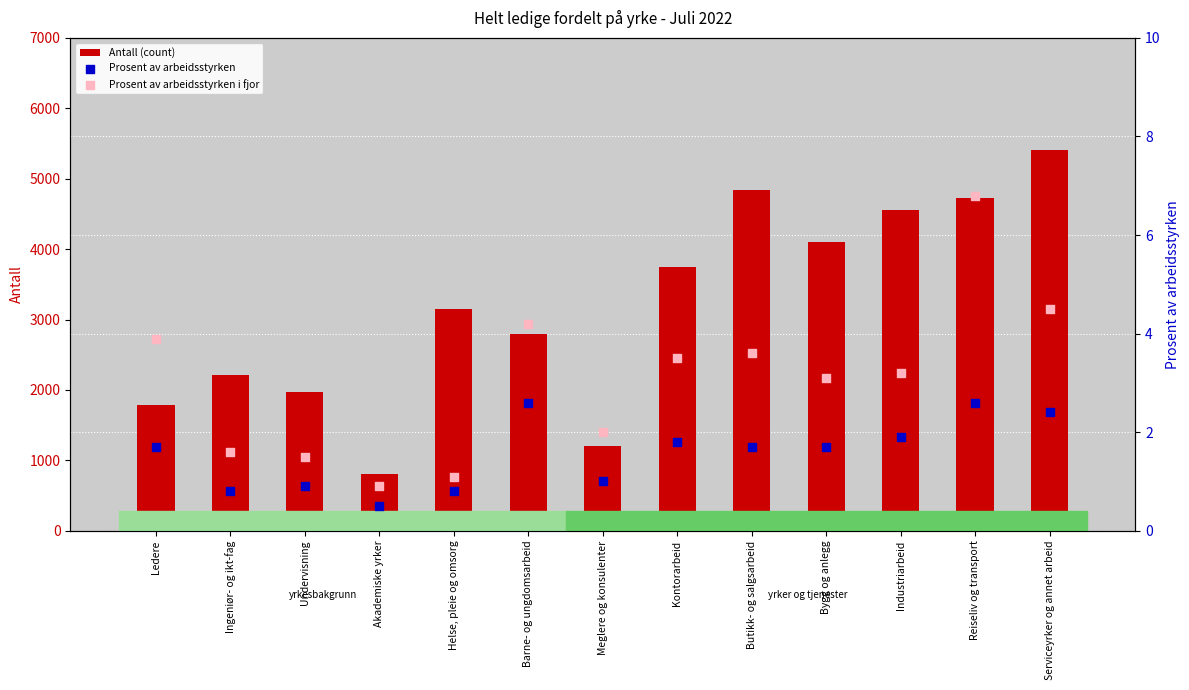

Is the value of Prosent av arbeidsstyrken at Helse, pleie og omsorg greater than the value of Prosent av arbeidsstyrken i fjor at Industriarbeid?

No